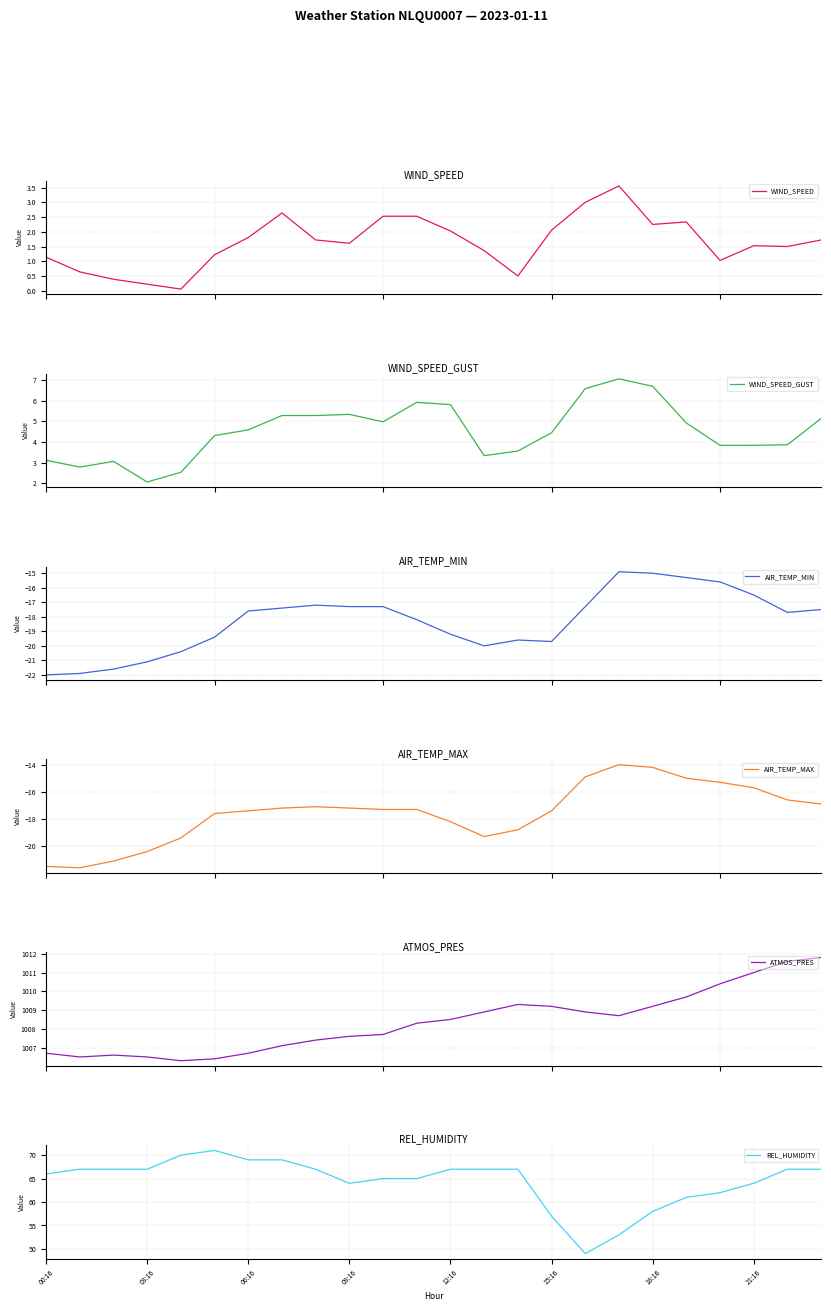

At which category is the sum across all series the highest?

23